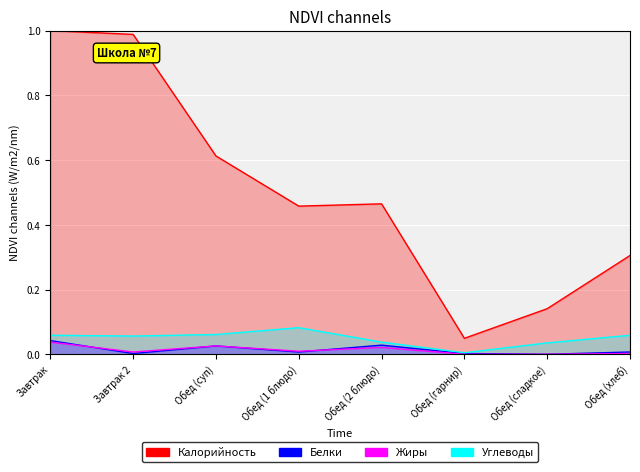

Does the chart display data point markers on the line(s)?

No